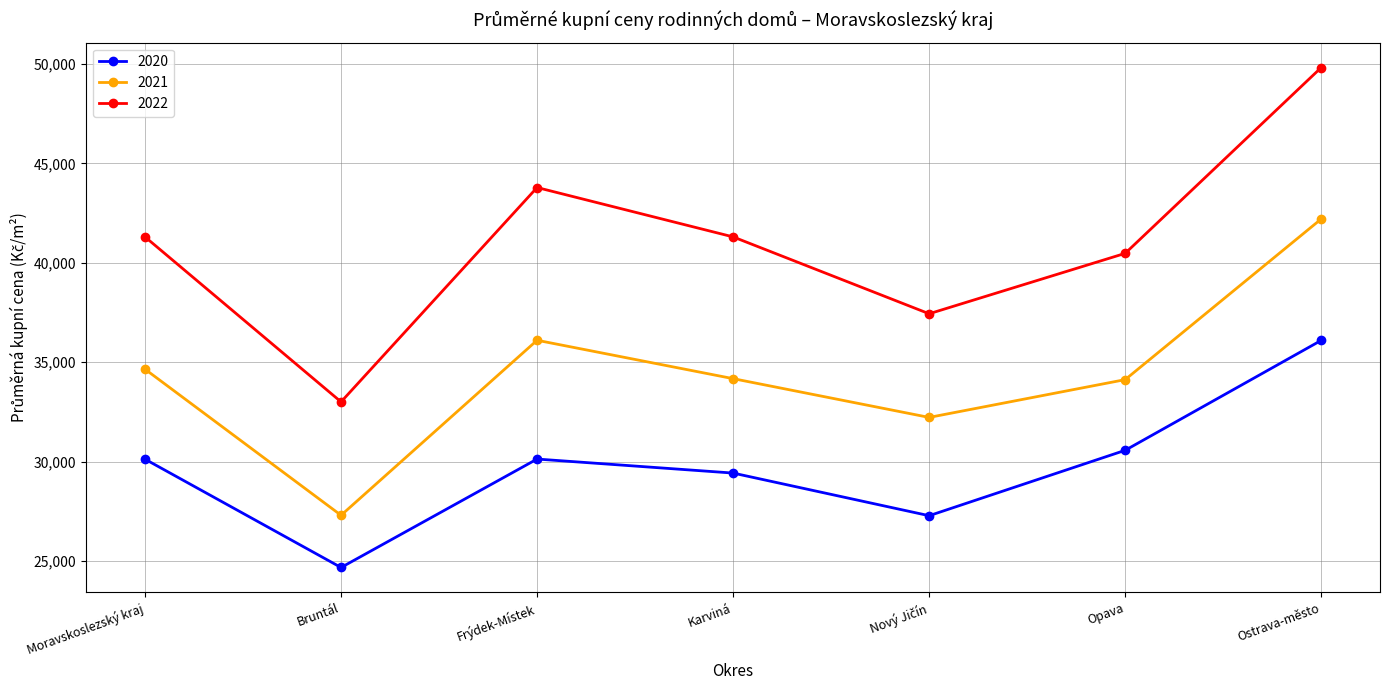

In 2022, how many points are higher than both neighbors (excluding endpoints)?

1